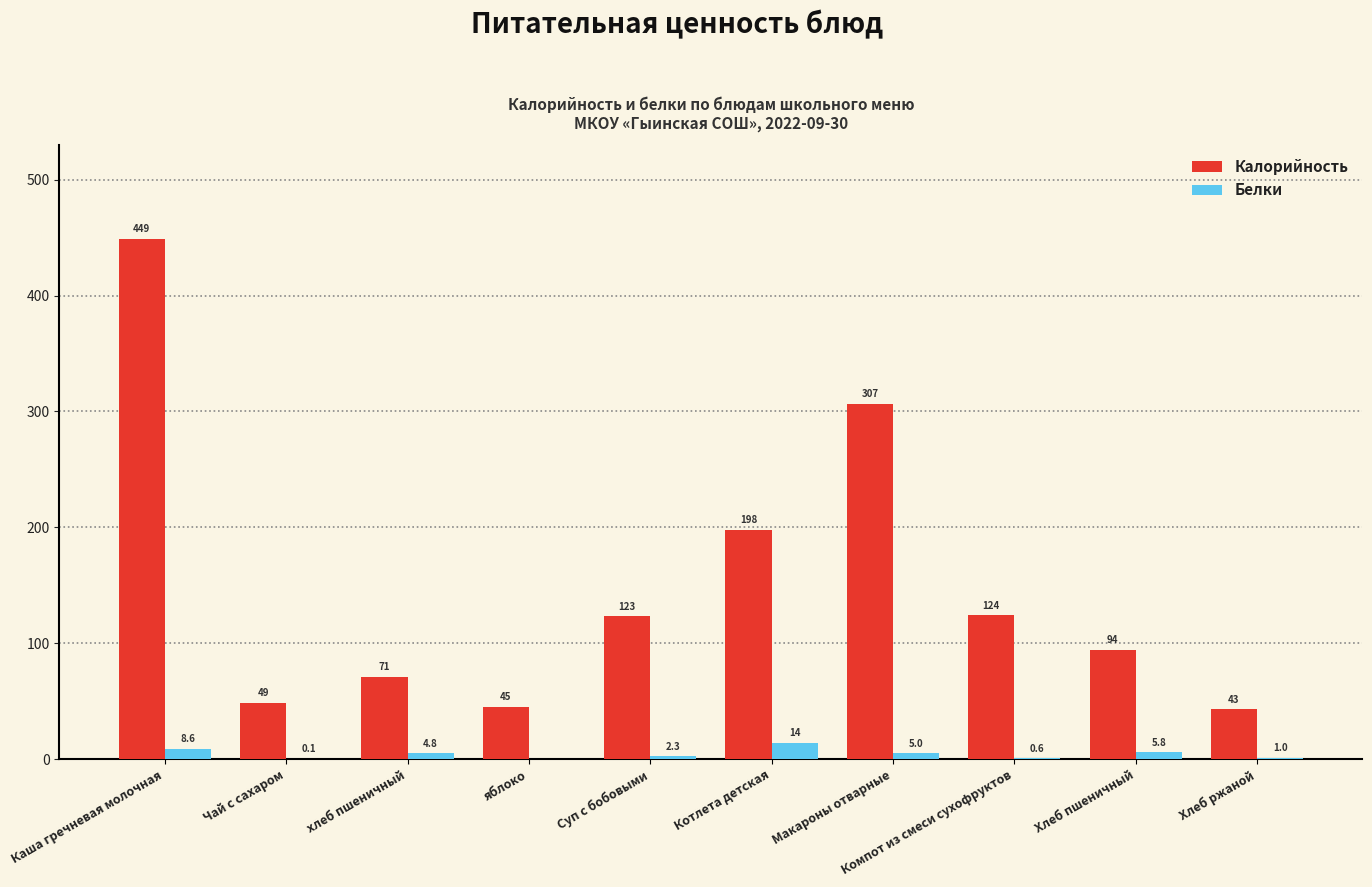

Is it true that Калорийность equals 449.1 at Каша гречневая молочная?

True